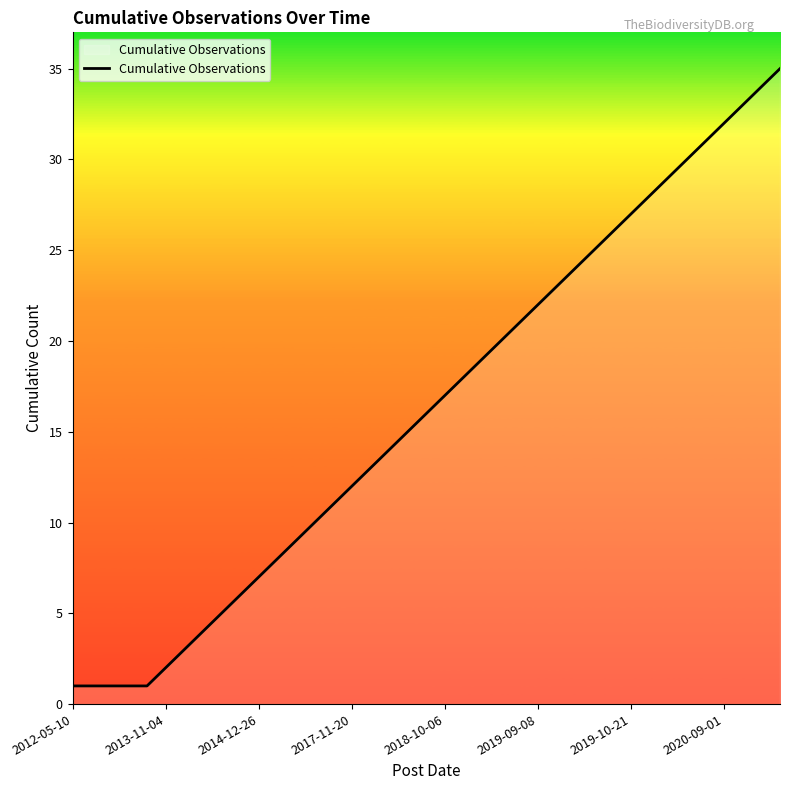

What is the maximum value shown in the chart?

35